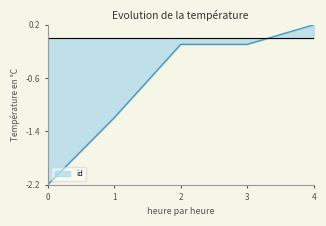

How many series are shown in this chart?

1